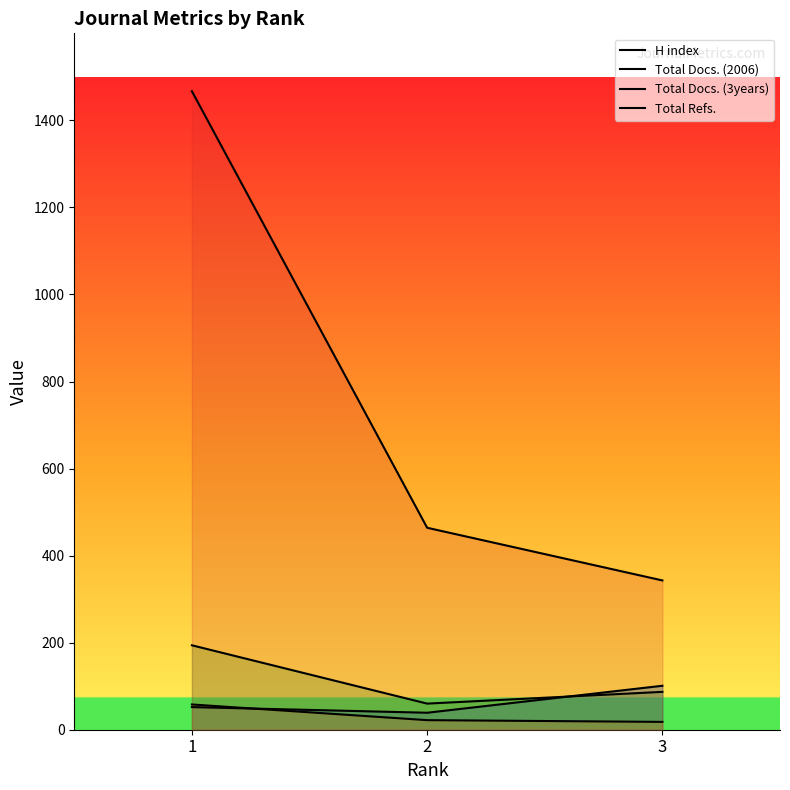

What is the spread (max minus min) of values at 2?

442